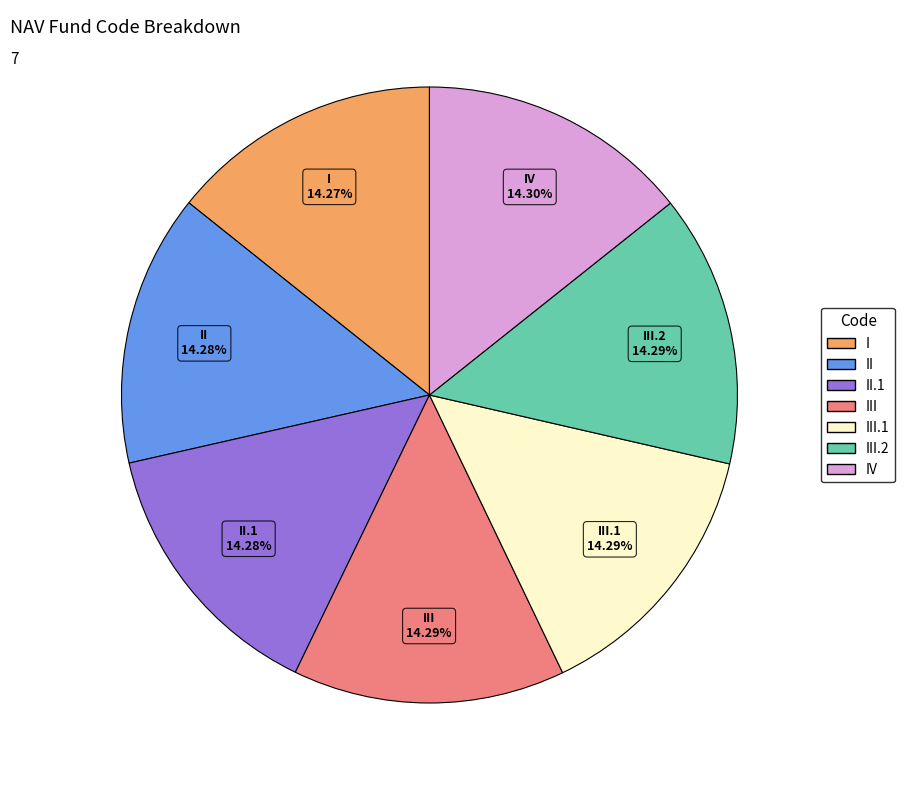

Is there any slice that represents more than half of the pie?

No